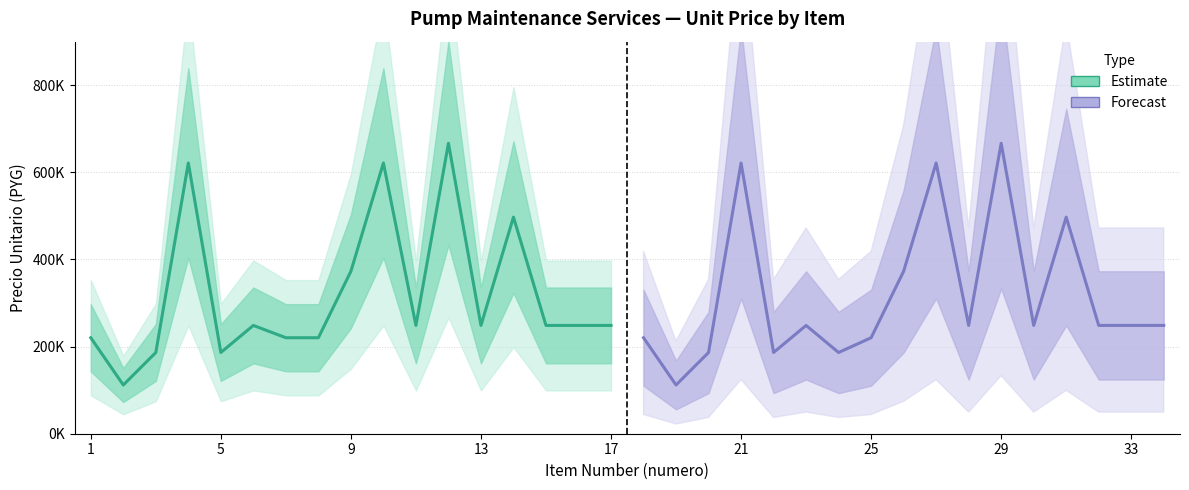

True or false: Estimate and Forecast intersect in this chart.

False